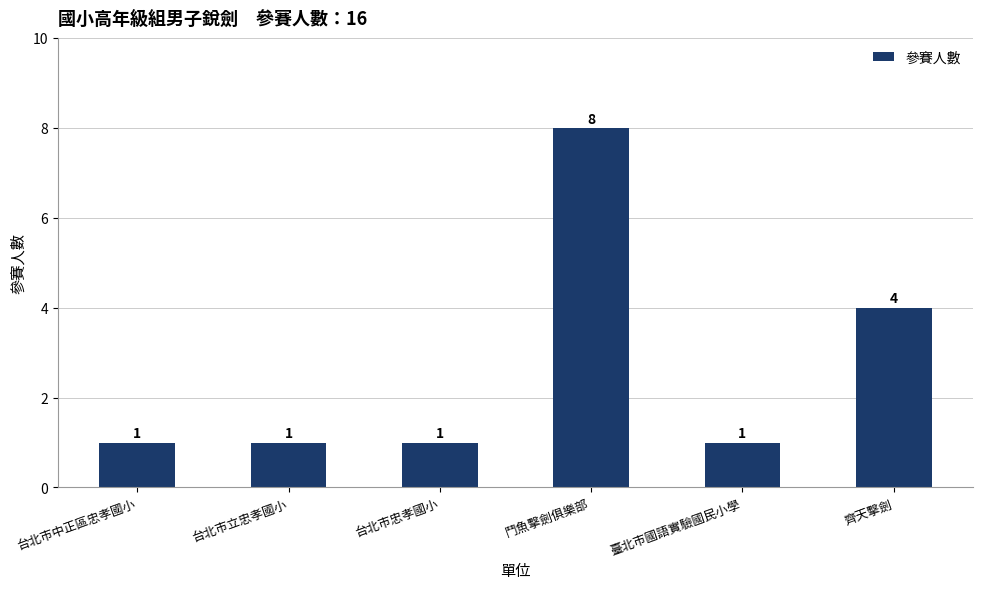

Which has a higher value, 台北市忠孝國小 or 齊天擊劍?

齊天擊劍